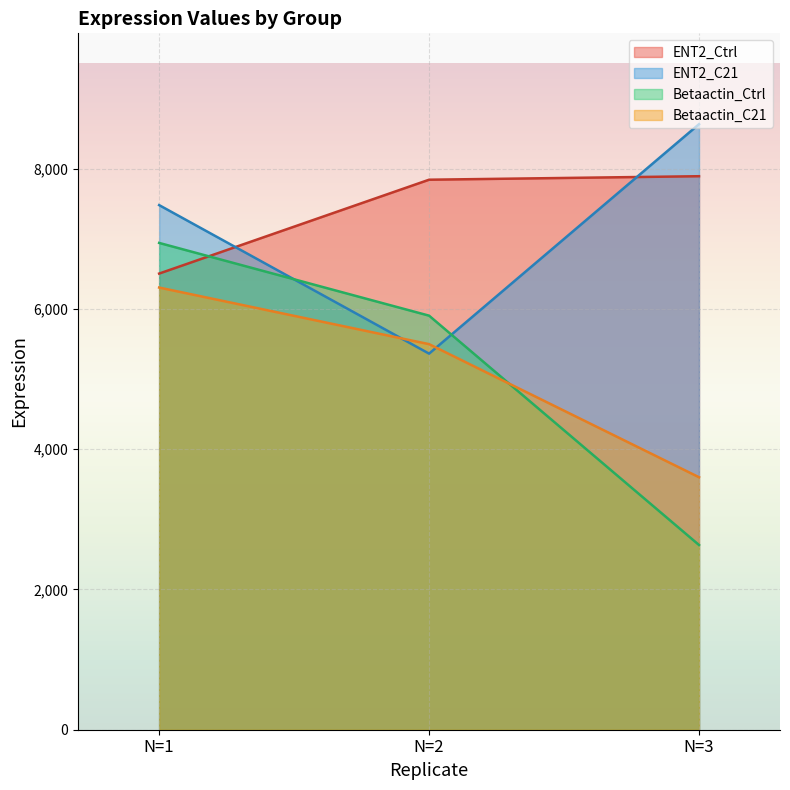

Which has a higher value, N=2 or N=1?

N=2